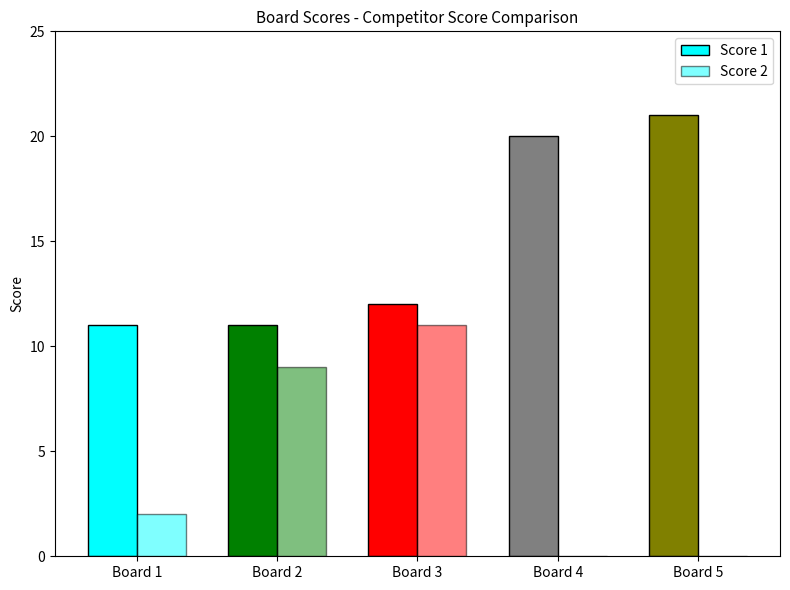

How many distinct data groups are displayed?

2